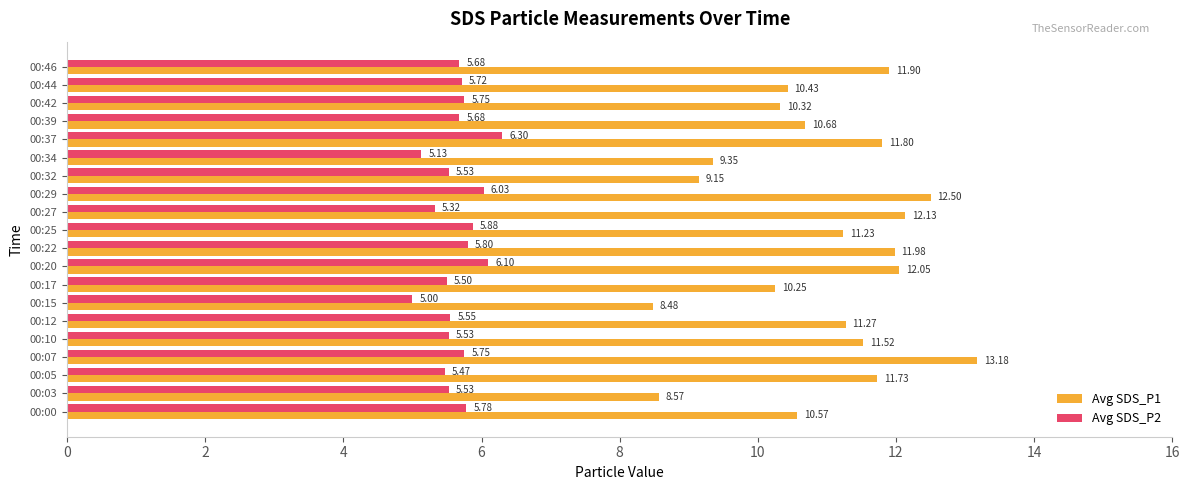

Which category has the highest value in the Avg SDS_P1 series?

00:07